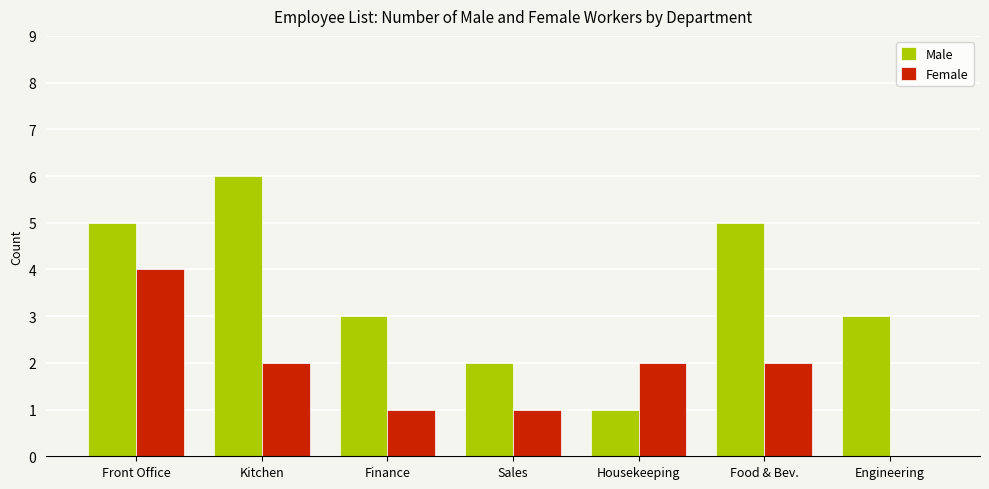

How many values in Female are above zero?

6